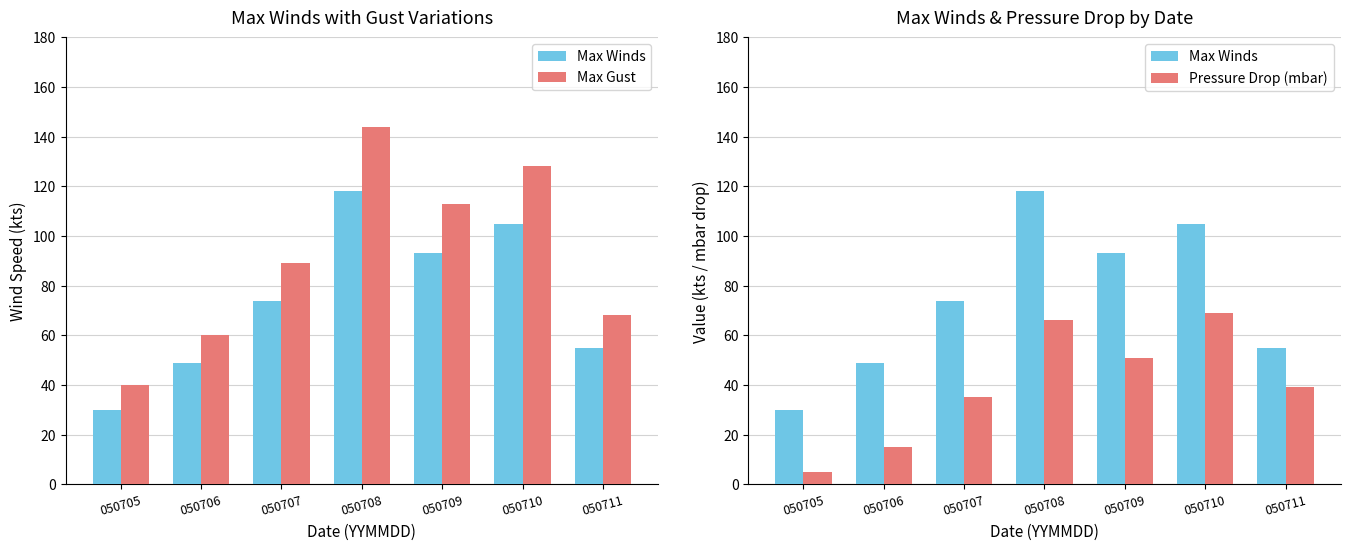

What is the value of the Max Winds bar at the 6th from the left?

105